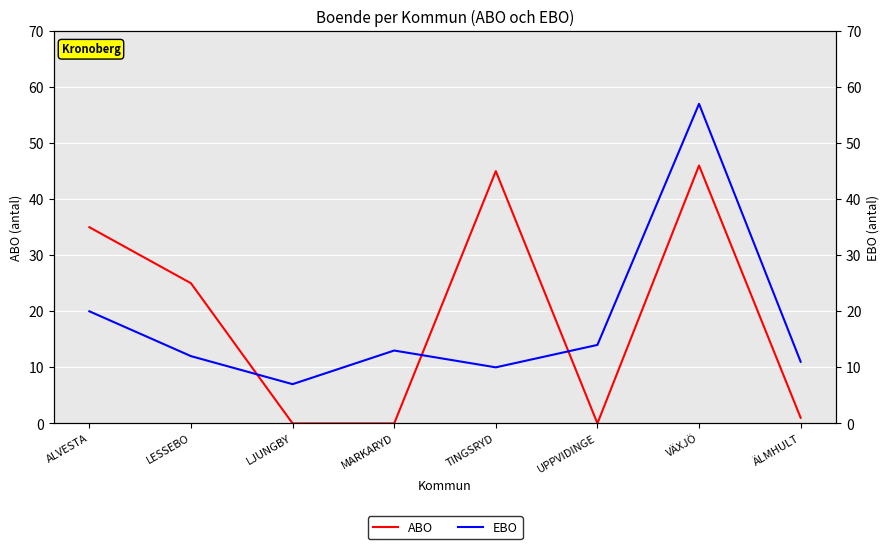

Between ALVESTA and MARKARYD, which series saw the biggest shift?

ABO